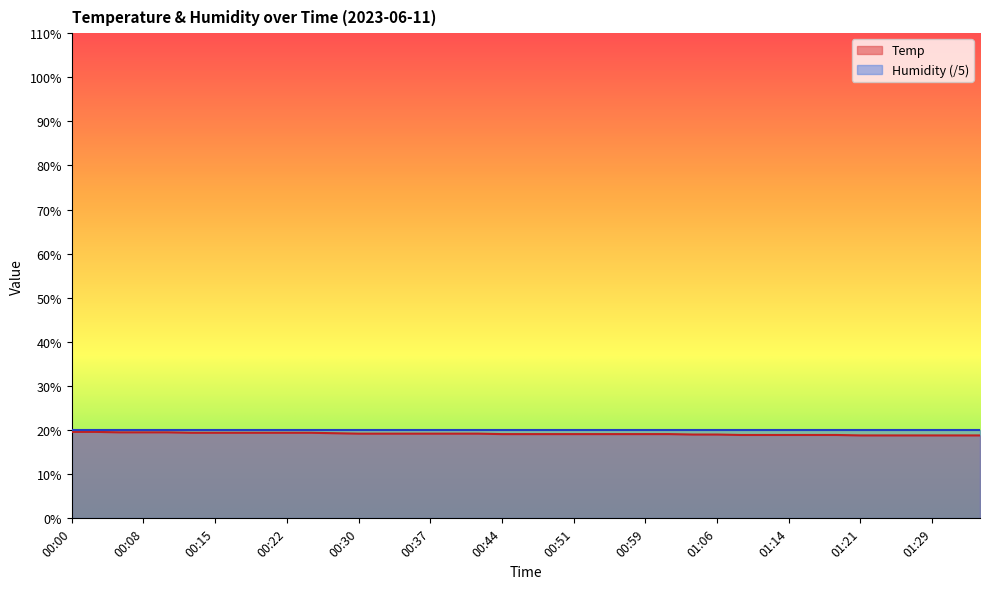

True or false: the data has more than 1 interior local peaks.

False